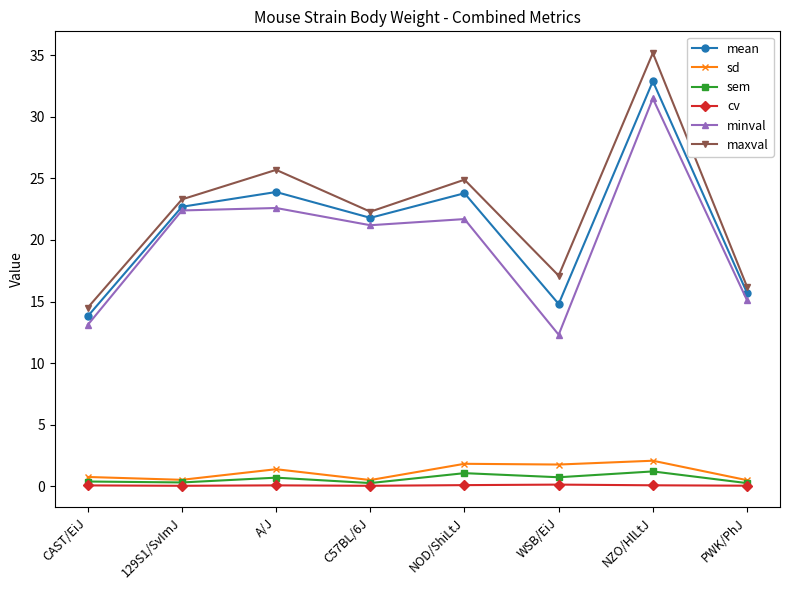

How many lines are shown in the chart?

6